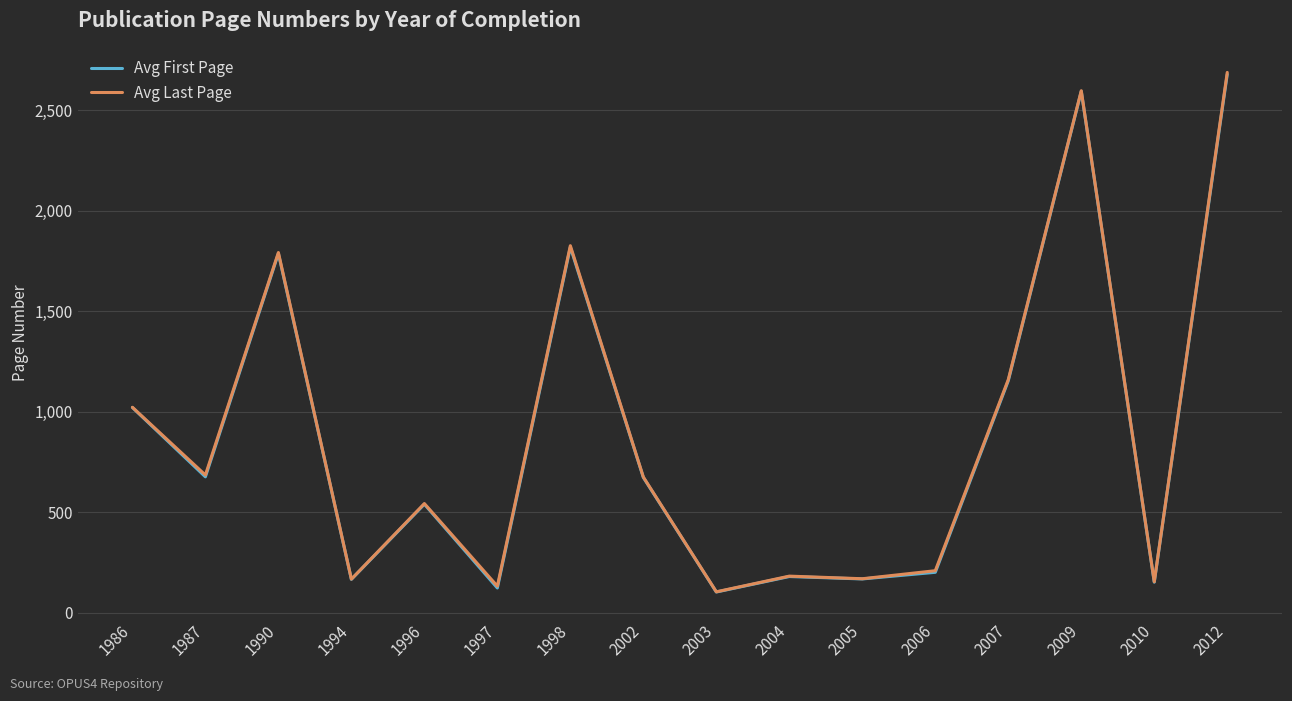

Is it true that Avg Last Page equals 181 at 2004?

True